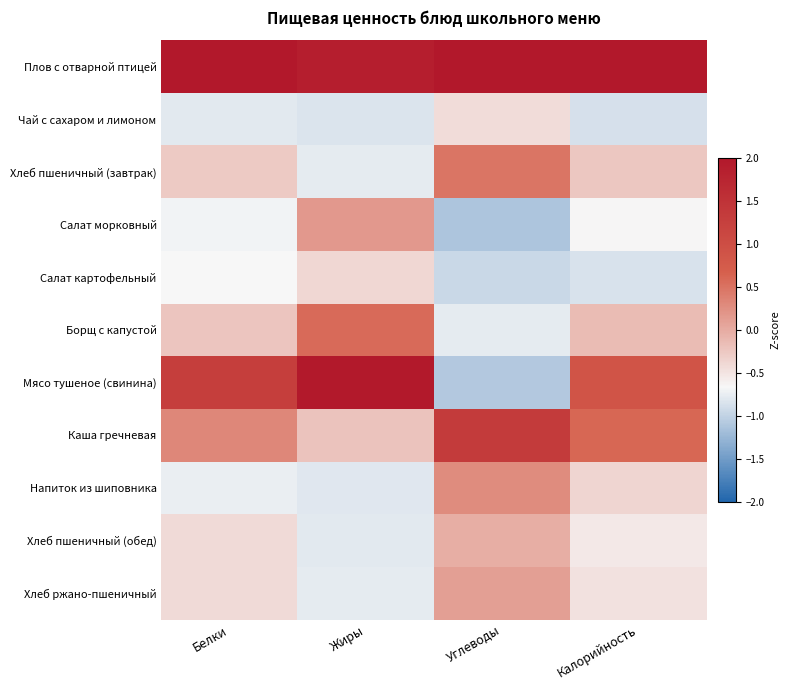

Reading left to right, list all the values displayed in this chart.

Плов с отварной птицей: Белки=2.6	Жиры=1.9	Углеводы=2.2	Калорийность=2.7
Чай с сахаром и лимоном: Белки=-0.8	Жиры=-0.8	Углеводы=-0.4	Калорийность=-0.9
Хлеб пшеничный (завтрак): Белки=-0.3	Жиры=-0.8	Углеводы=0.5	Калорийность=-0.2
Салат морковный: Белки=-0.7	Жиры=0.2	Углеводы=-1.1	Калорийность=-0.6
Салат картофельный: Белки=-0.7	Жиры=-0.4	Углеводы=-1.0	Калорийность=-0.9
Борщ с капустой: Белки=-0.2	Жиры=0.6	Углеводы=-0.8	Калорийность=-0.1
Мясо тушеное (свинина): Белки=1.3	Жиры=2.0	Углеводы=-1.1	Калорийность=0.9
Каша гречневая: Белки=0.3	Жиры=-0.2	Углеводы=1.3	Калорийность=0.6
Напиток из шиповника: Белки=-0.7	Жиры=-0.8	Углеводы=0.3	Калорийность=-0.4
Хлеб пшеничный (обед): Белки=-0.4	Жиры=-0.8	Углеводы=-0.0	Калорийность=-0.5
Хлеб ржано-пшеничный: Белки=-0.4	Жиры=-0.8	Углеводы=0.1	Калорийность=-0.5